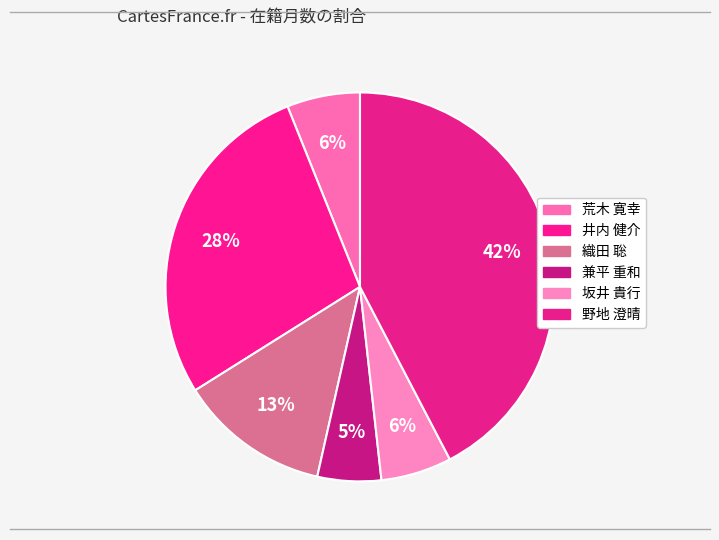

Which slice is the smallest?

兼平 重和